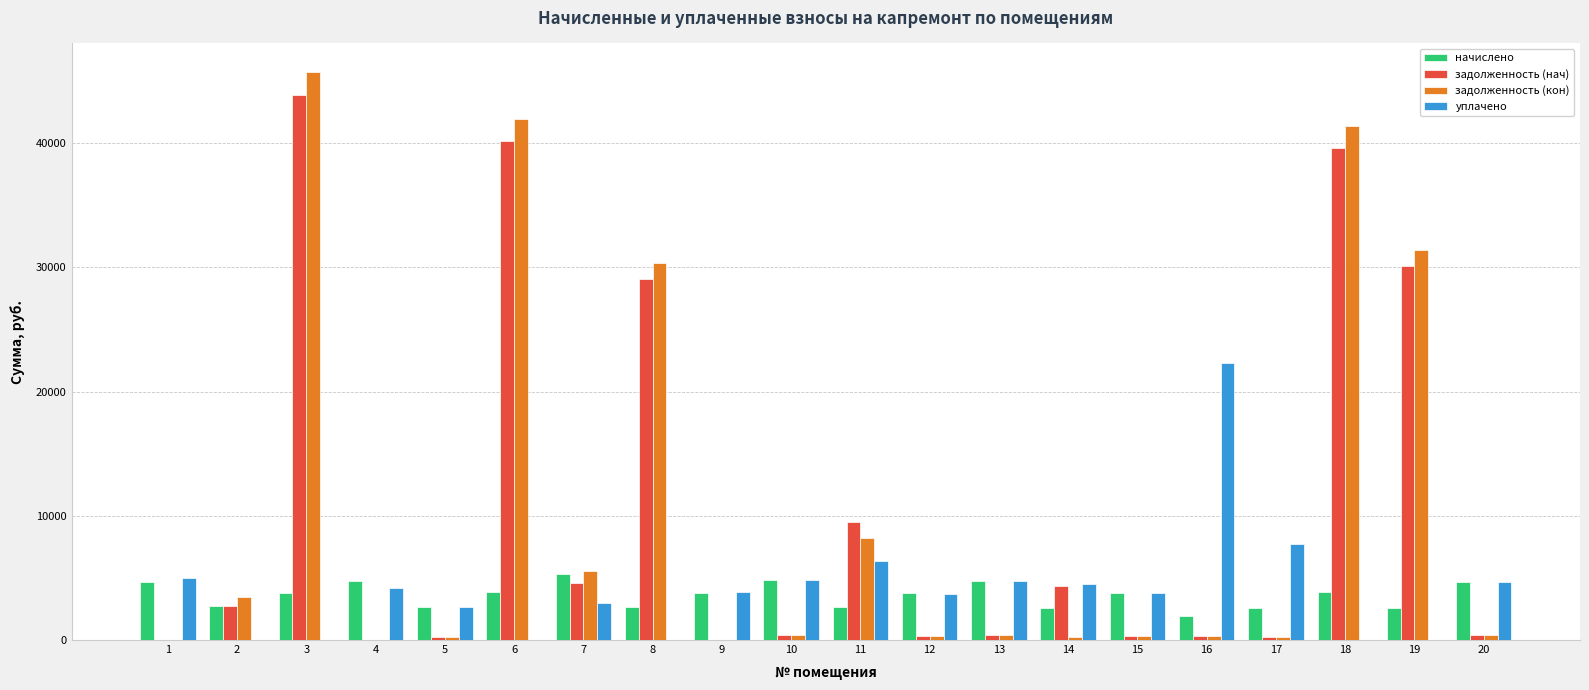

The value of уплачено at 19 is -11143.0. True or false?

False